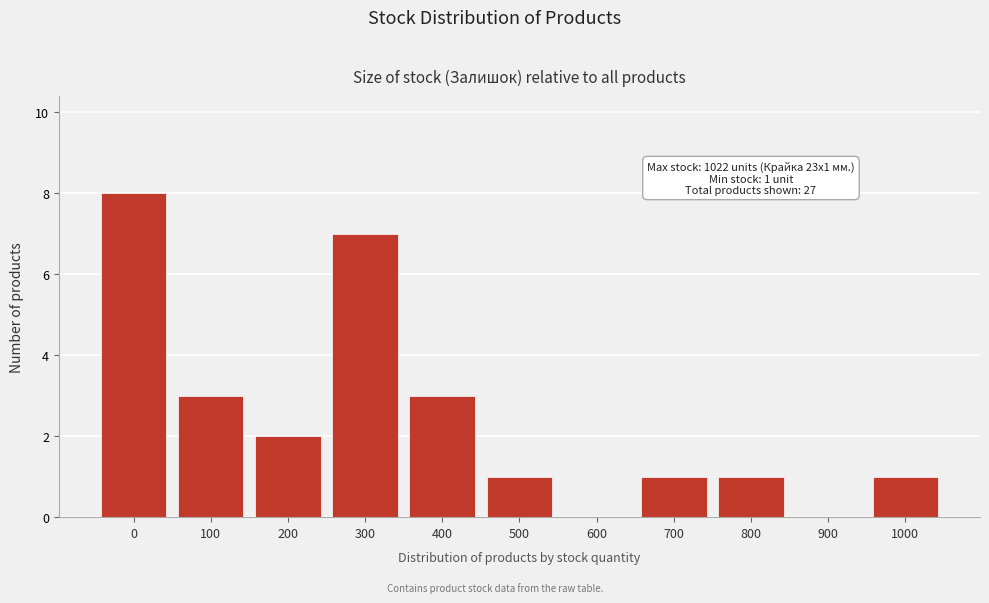

Reading right to left, extract all data points from this chart.

1000=1	900=0	800=1	700=1	600=0	500=1	400=3	300=7	200=2	100=3	0=8